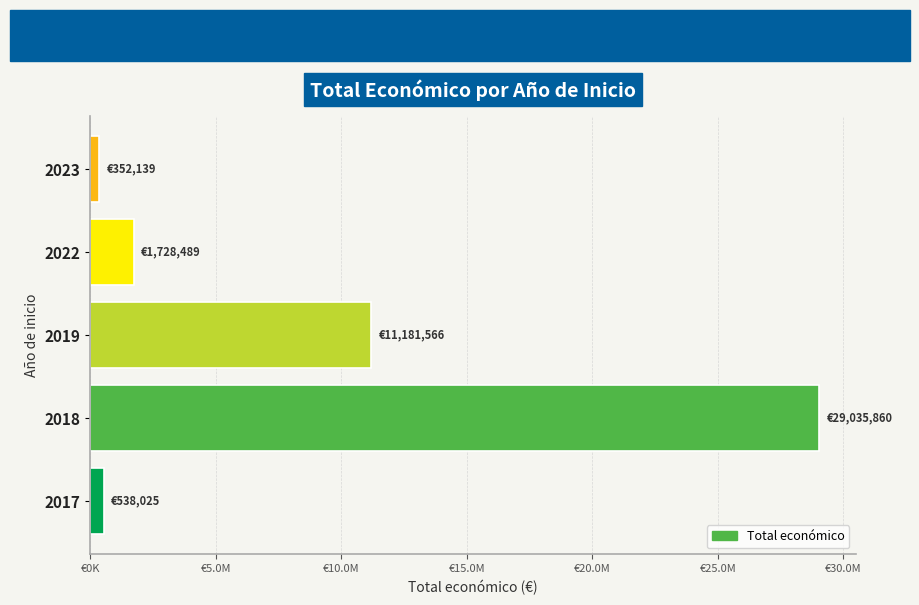

Are the bars horizontal?

Yes